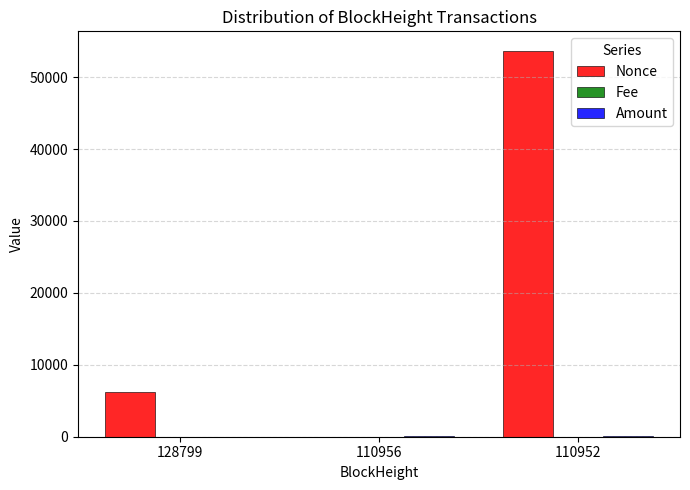

How many data points does each series have?

3